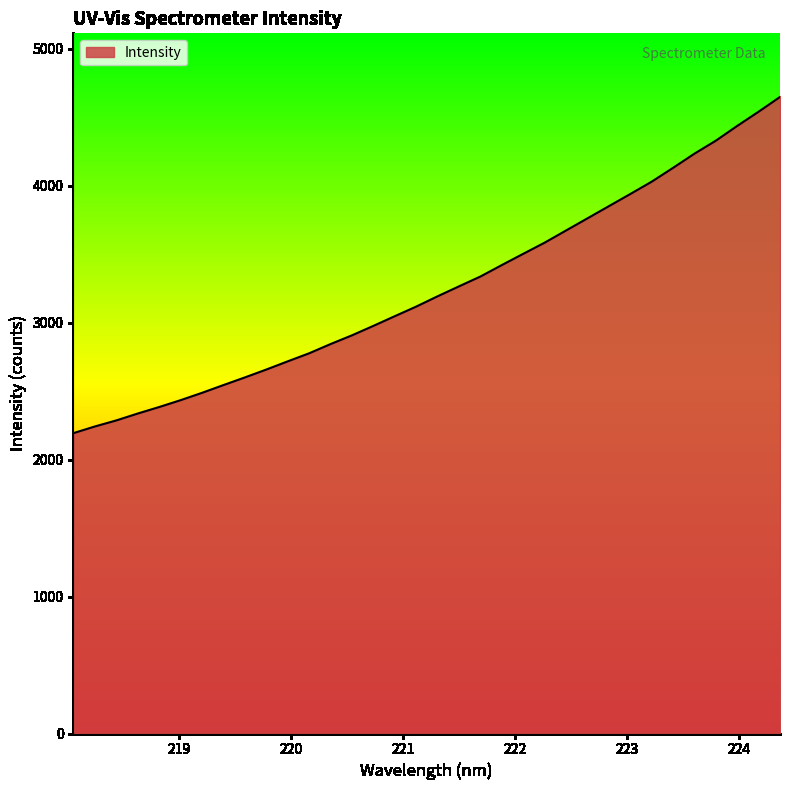

What is the smallest value displayed?

2194.0